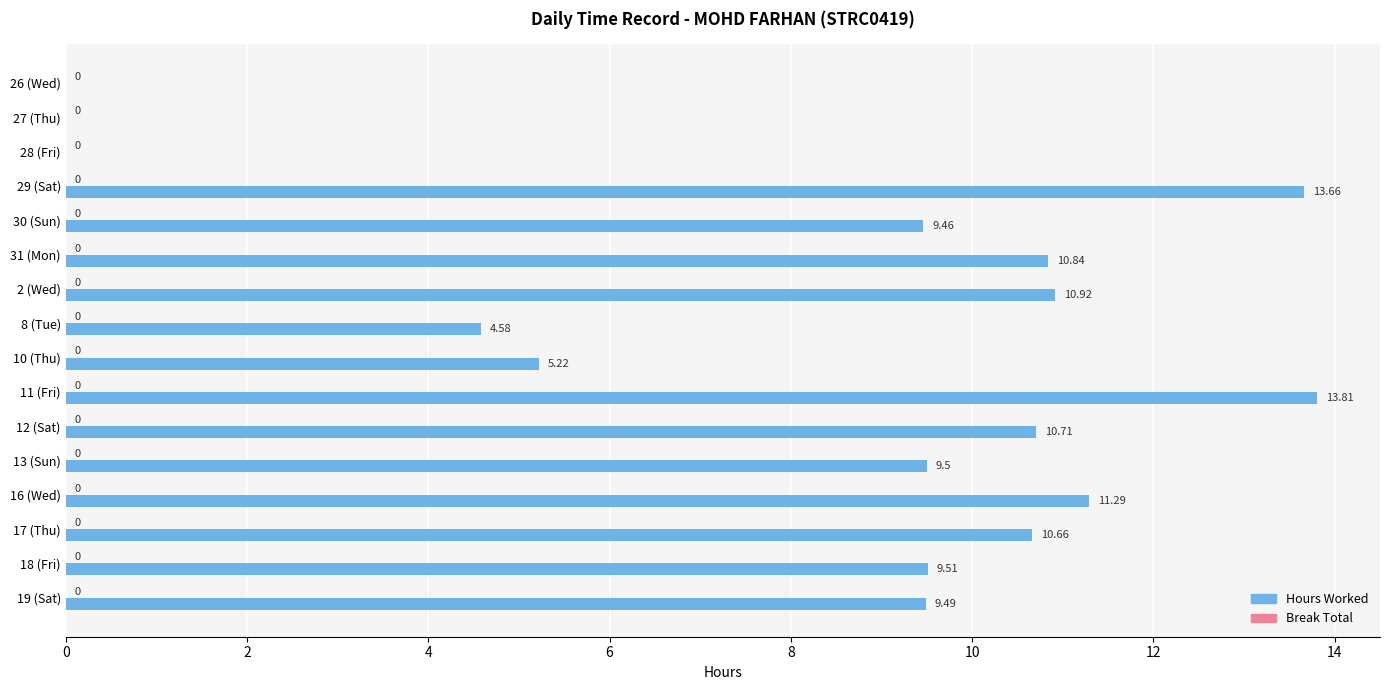

Are the bars horizontal?

Yes